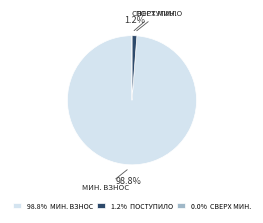

Combined, do 98.8% МИН. ВЗНОС and 1.2% ПОСТУПИЛО account for over 50%?

Yes